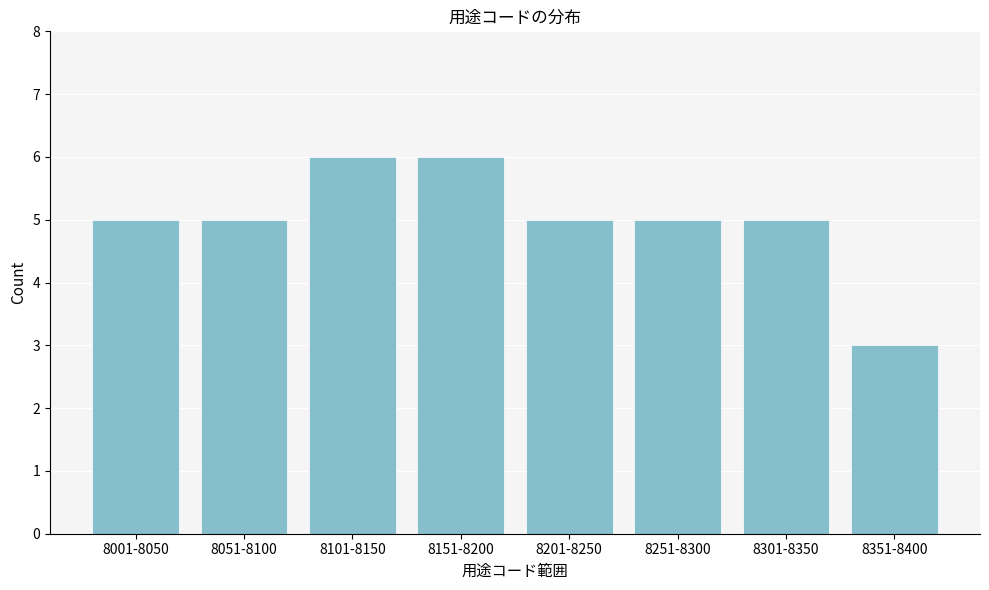

Reading left to right, what are all the values shown in this chart?

5	5	6	6	5	5	5	3